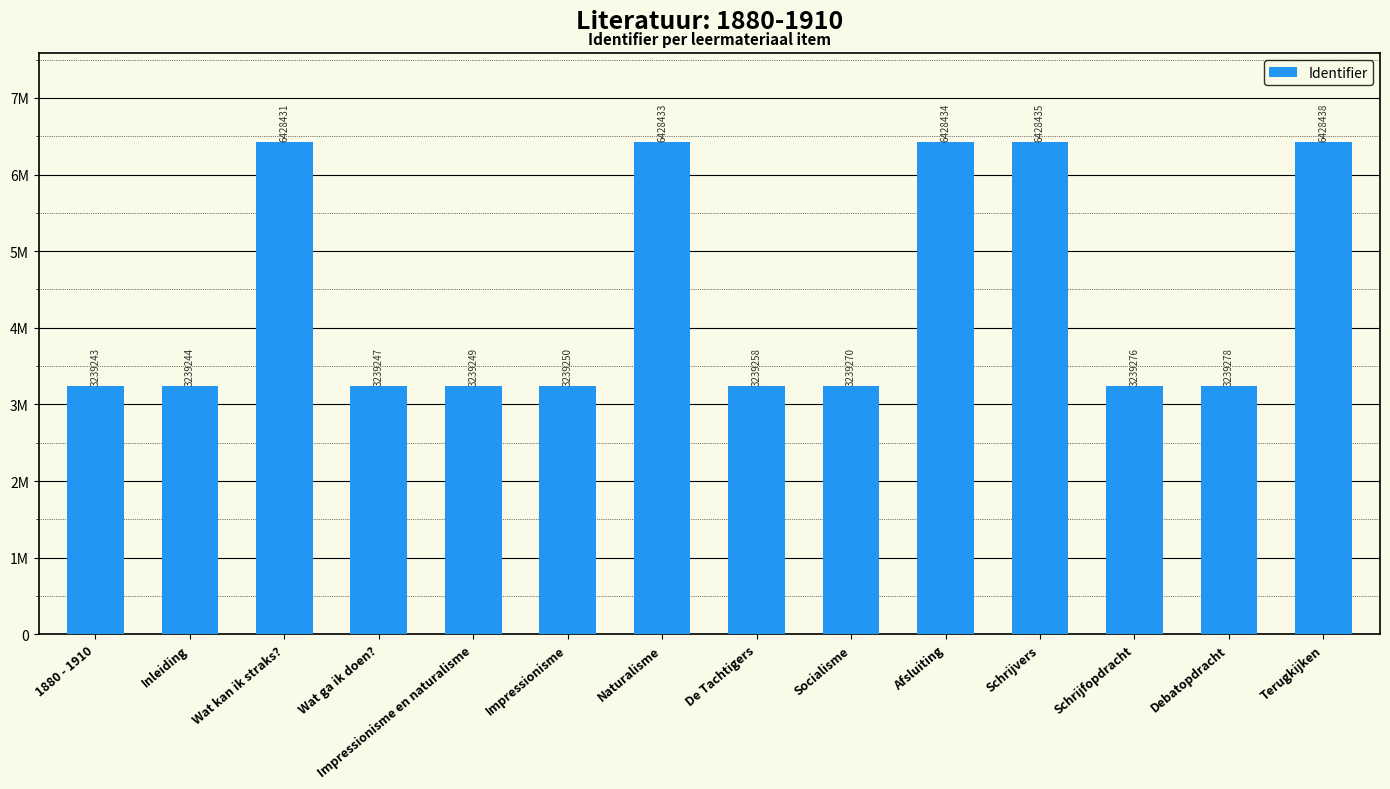

Rank the categories by value from lowest to highest.

1880 - 1910, Inleiding, Wat ga ik doen?, Impressionisme en naturalisme, Impressionisme, De Tachtigers, Socialisme, Schrijfopdracht, Debatopdracht, Wat kan ik straks?, Naturalisme, Afsluiting, Schrijvers, Terugkijken